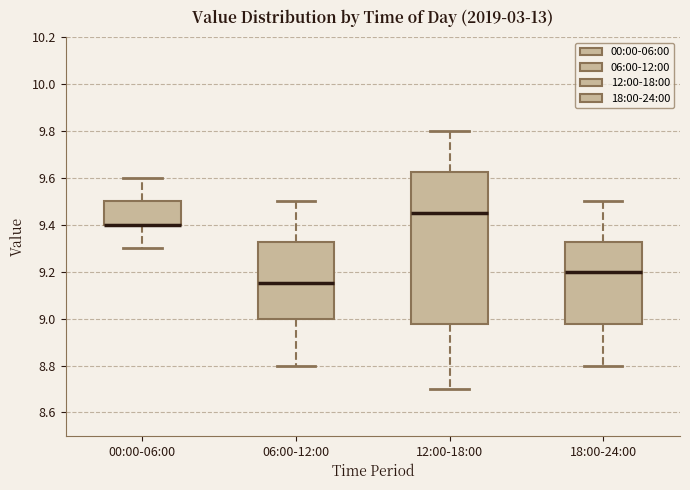

Where does the upper whisker of the box for 18:00-24:00 end on the y-axis? The values are not printed on the chart, so give them approximately, as read against the axis.

9.50